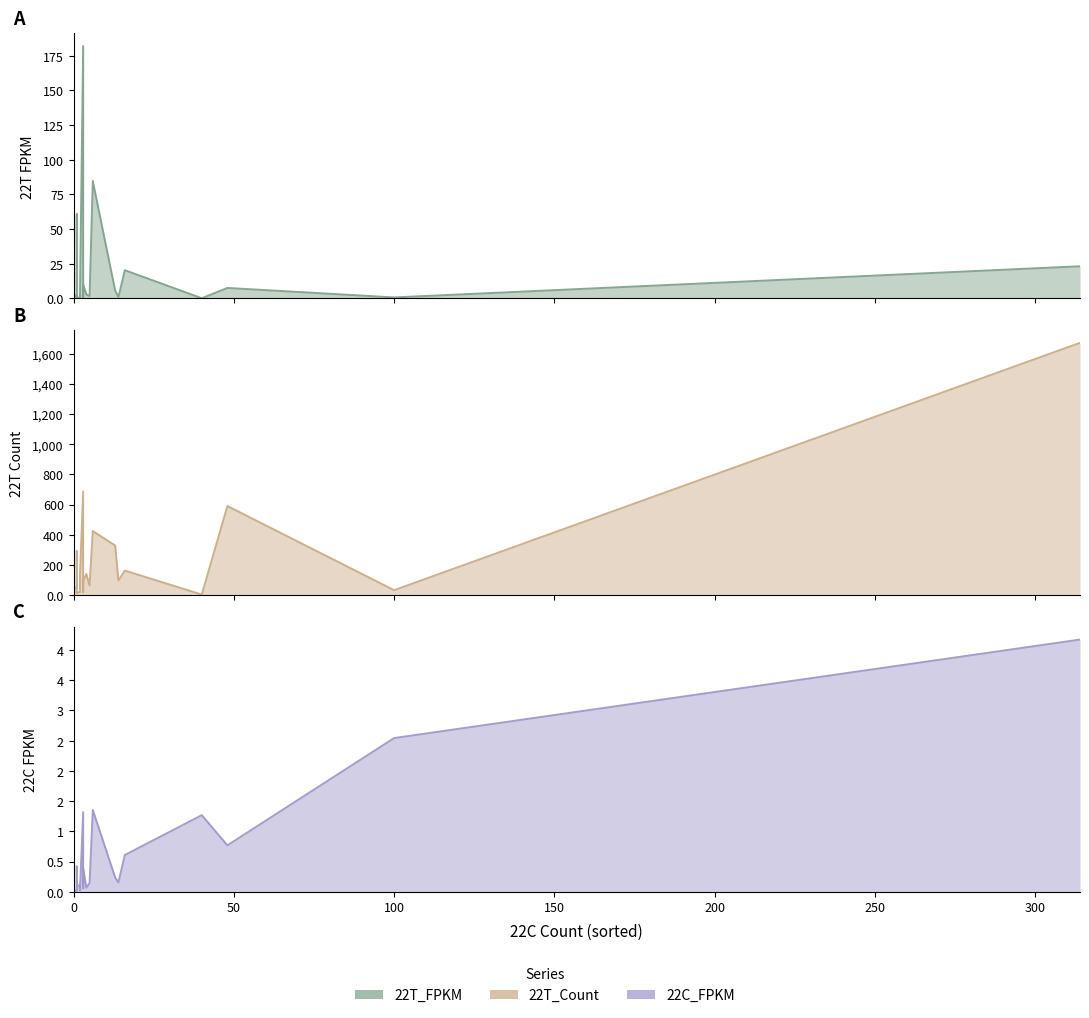

True or false: 22T_FPKM line and 22T_Count line cross at least once.

False